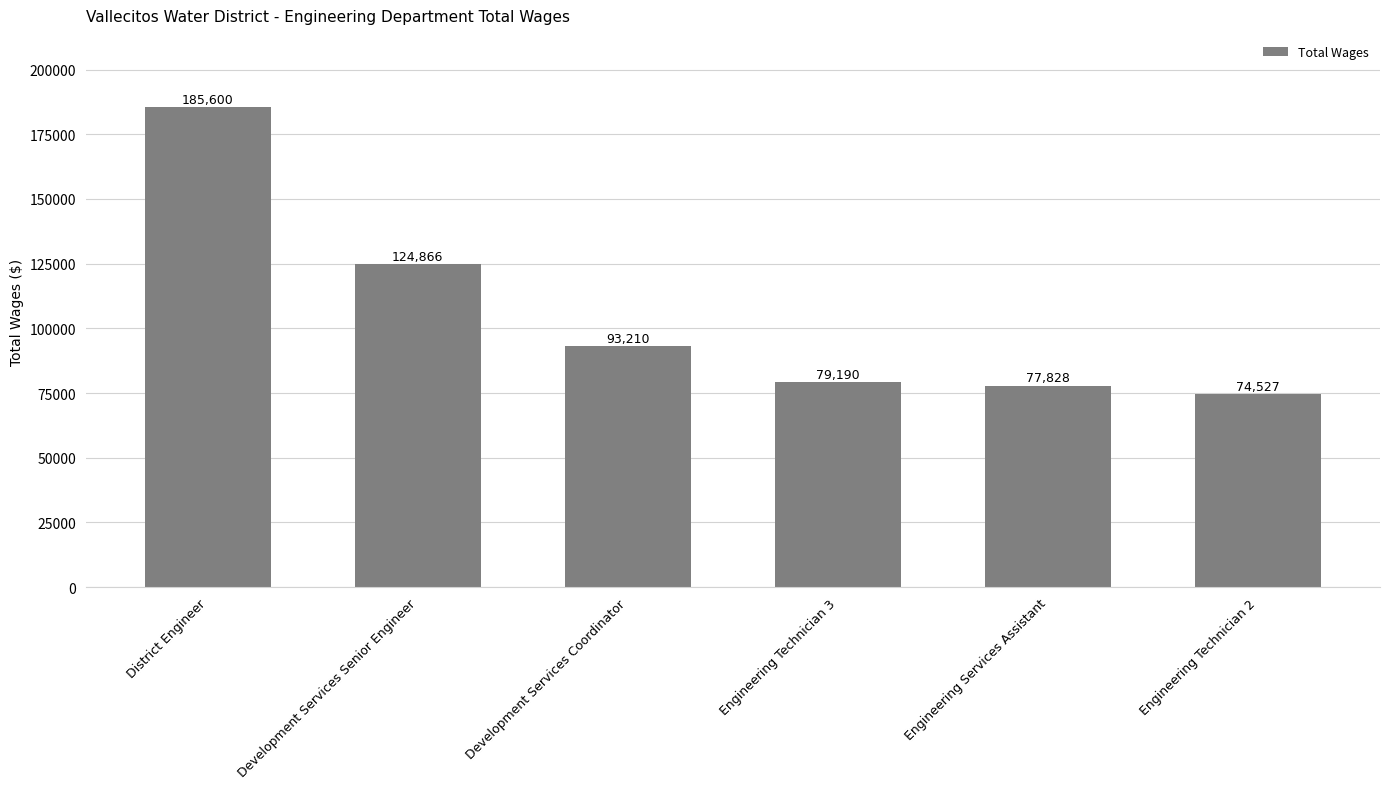

What is the change in value from District Engineer to Engineering Services Assistant?

-107772